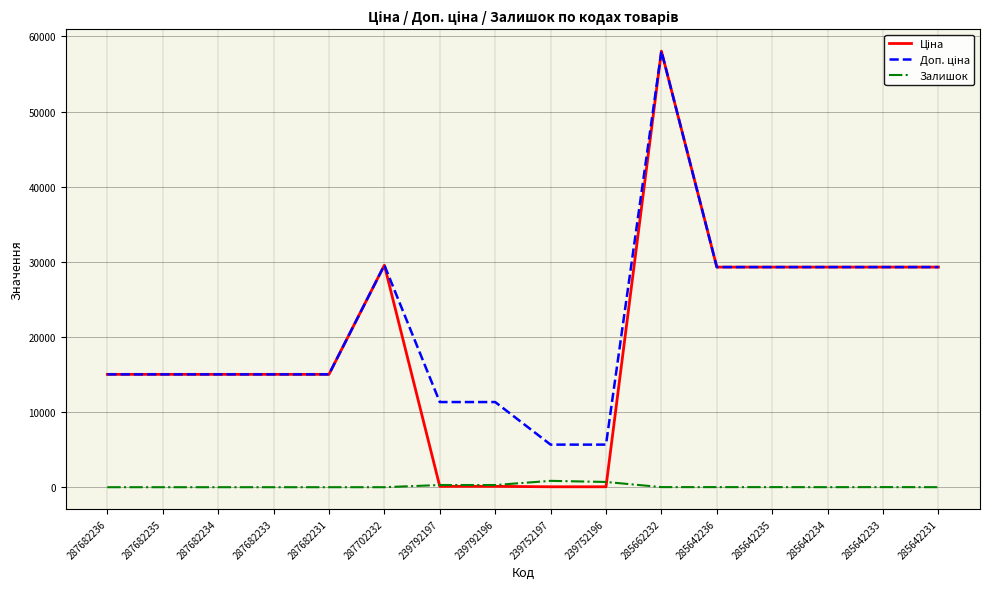

How many lines are shown in the chart?

3